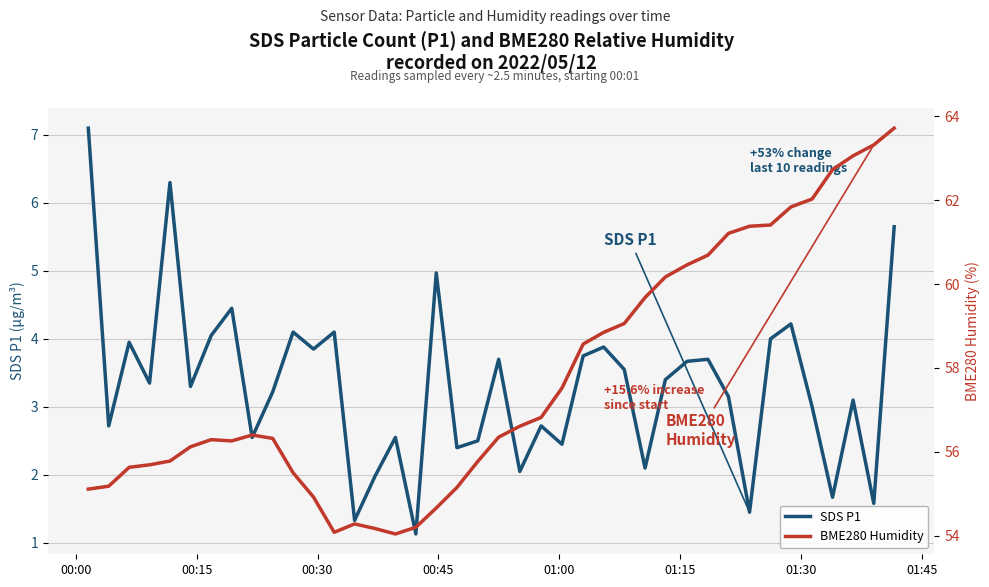

What is the maximum value for SDS P1?

7.1